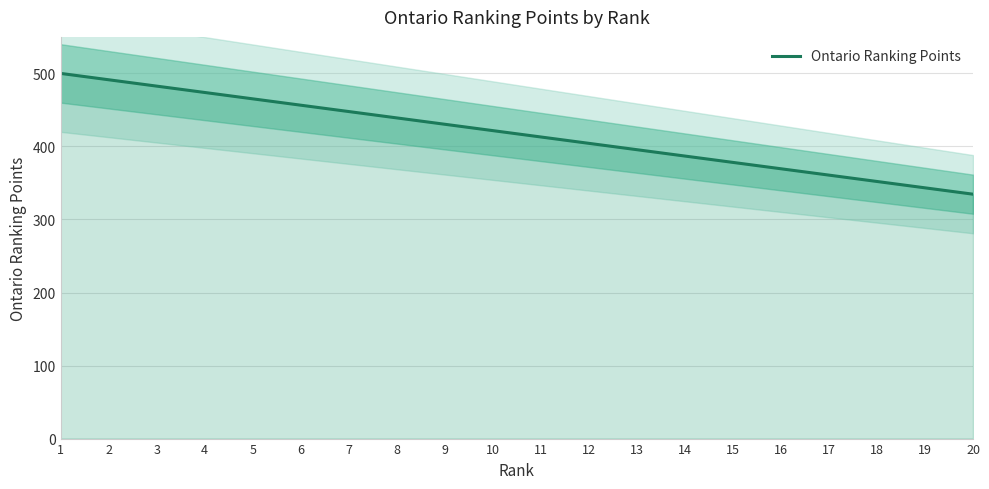

What is the value of the 4th point from the left?

473.9